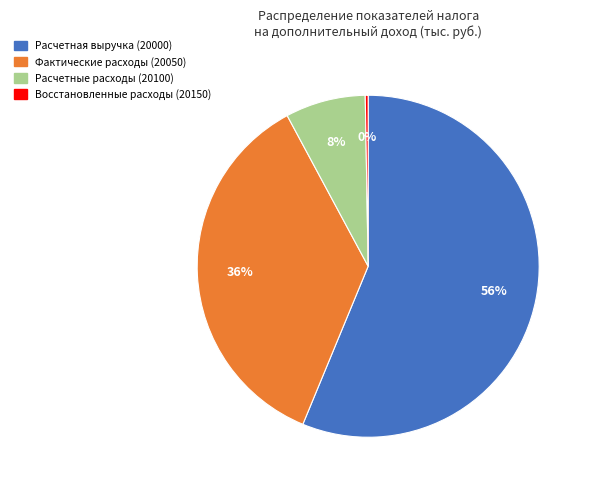

To the nearest percent, what is the average slice percentage?

25%